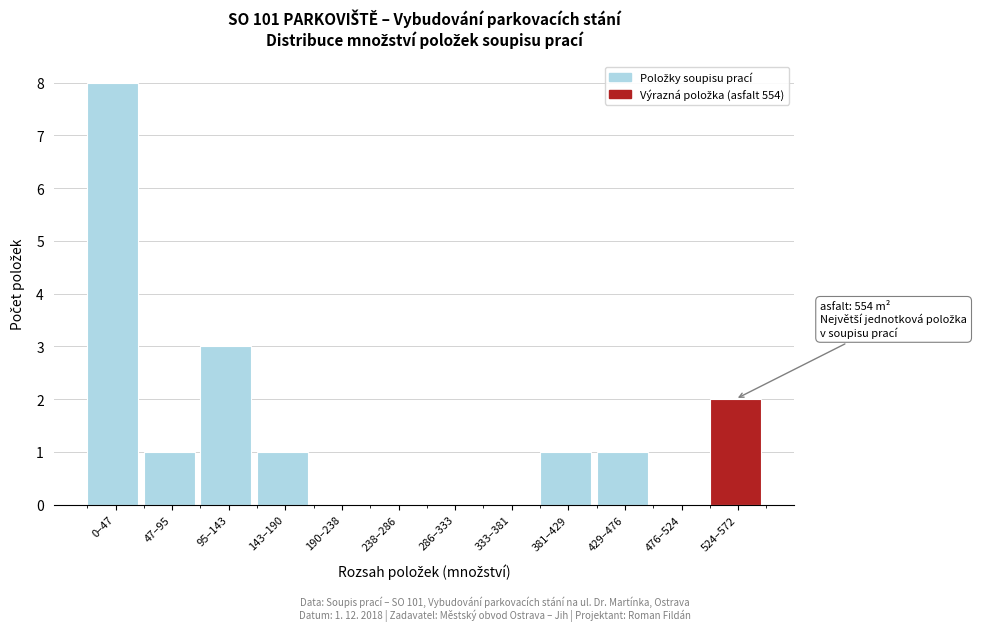

Reading right to left, transcribe all the data shown in this chart.

524–572=2	476–524=0	429–476=1	381–429=1	333–381=0	286–333=0	238–286=0	190–238=0	143–190=1	95–143=3	47–95=1	0–47=8